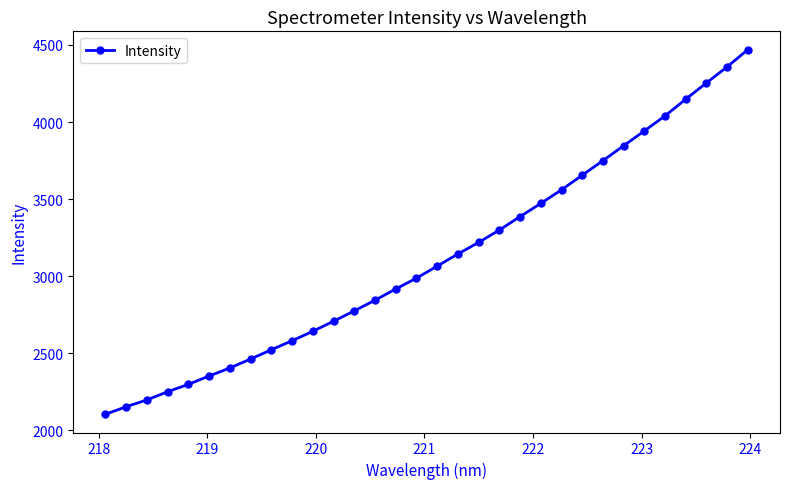

How many lines are shown in the chart?

1